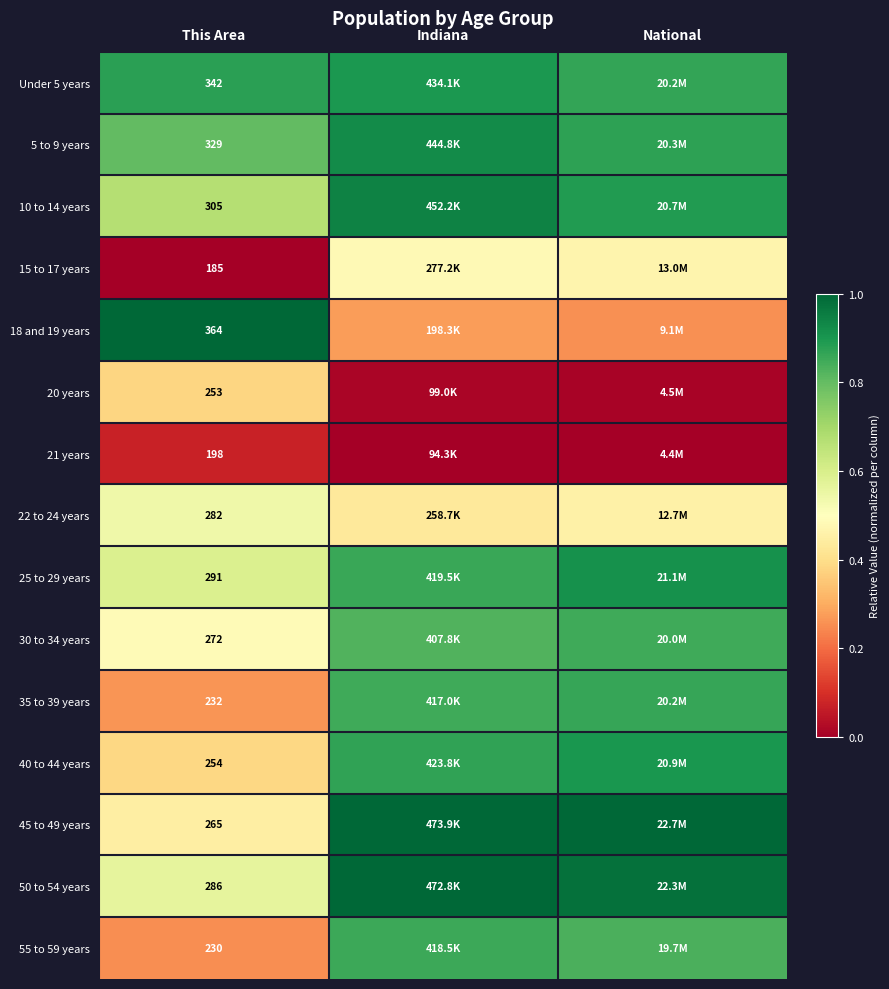

Between This Area and National, which series saw the biggest shift?

18 and 19 years